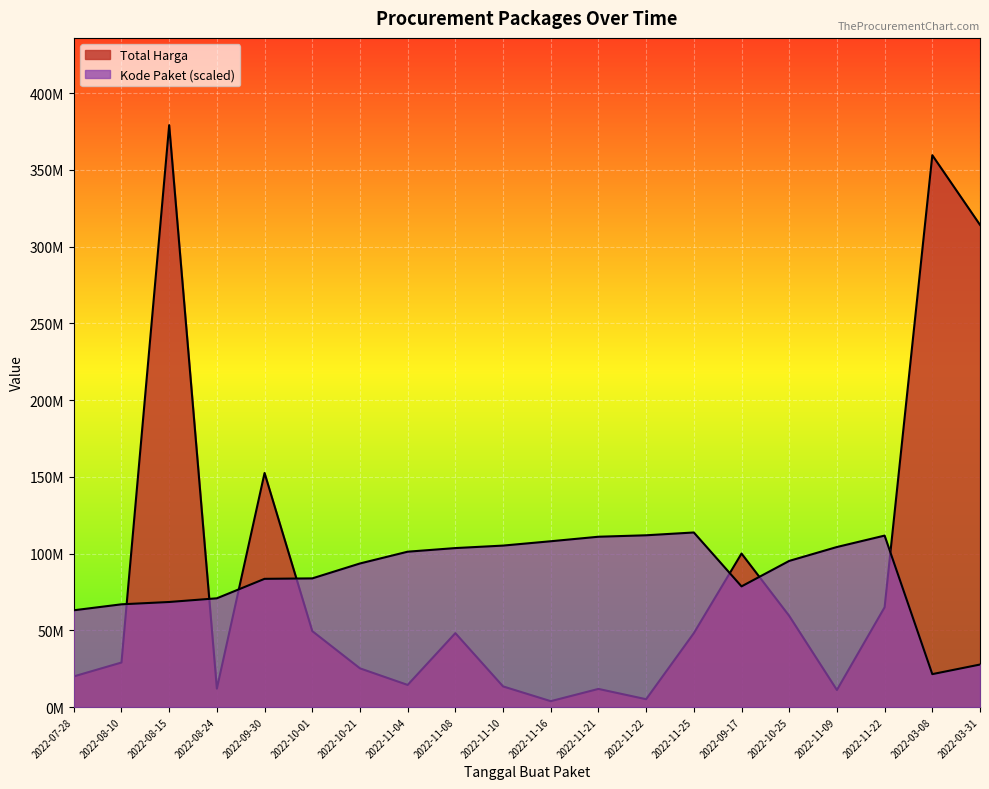

True or false: Total Harga has more than 2 interior local peaks.

True